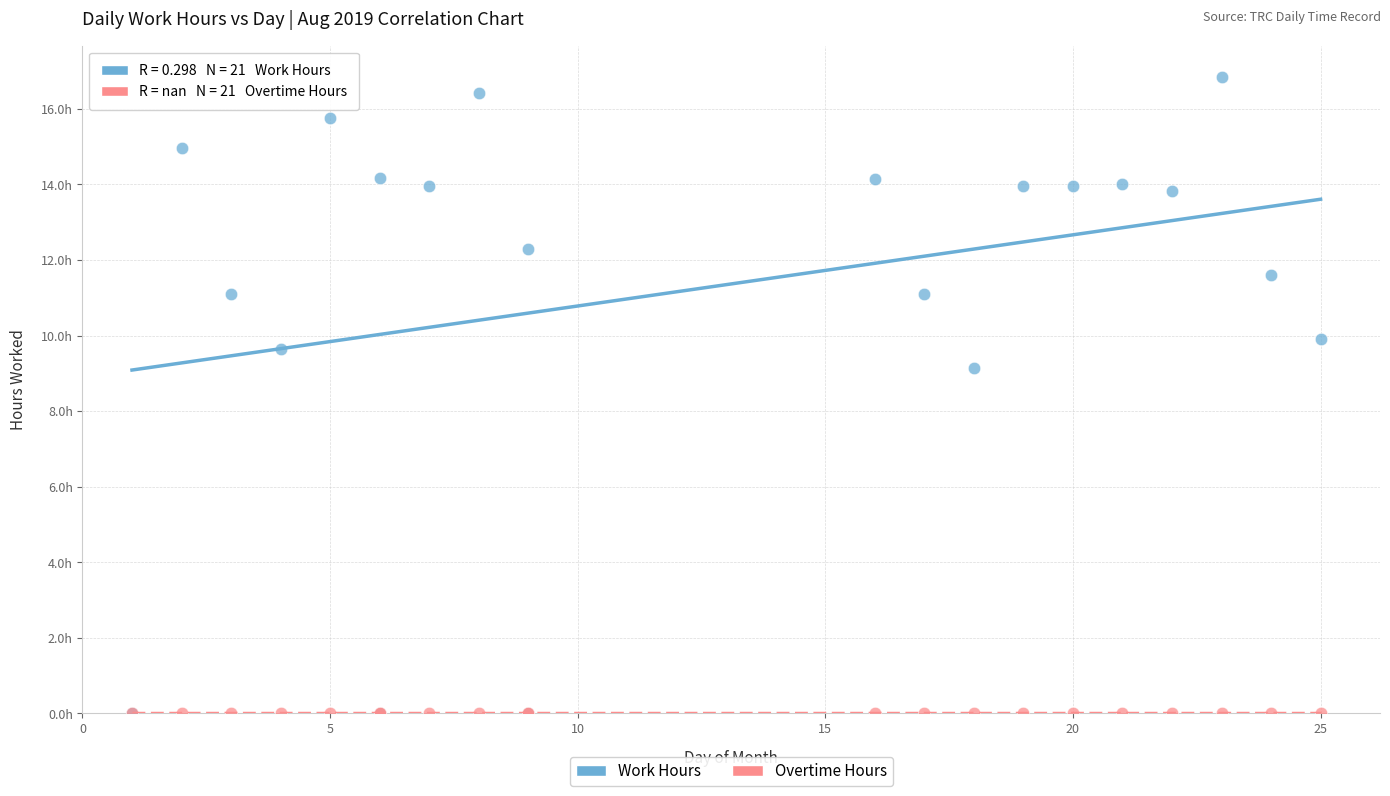

What are all the series names shown in the legend?

Work Hours, Overtime Hours